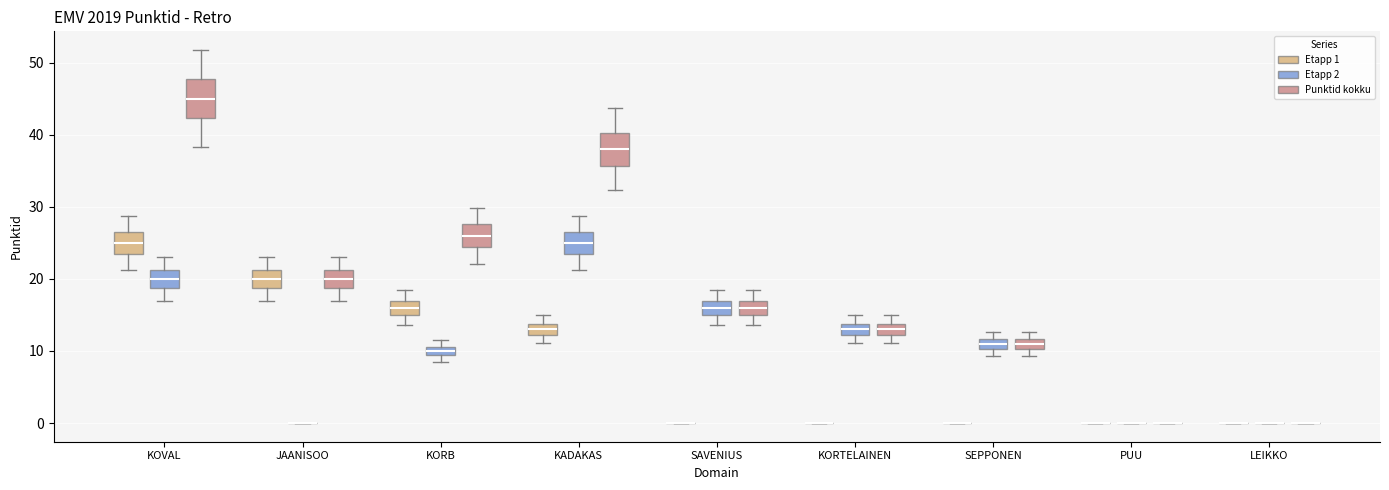

Where is the lower edge of the box for KOVAL (Etapp 2) on the y-axis? The values are not printed on the chart, so give them approximately, as read against the axis.

19